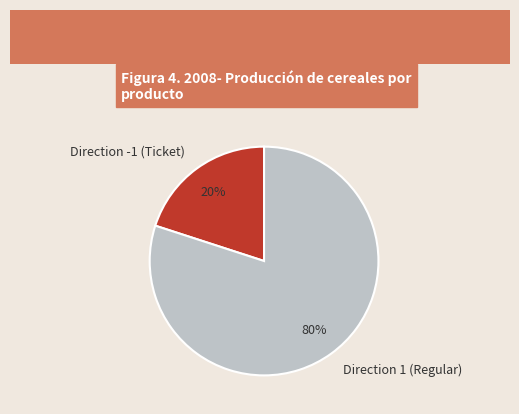

To the nearest percent, what portion does Direction 1 (Regular) represent?

80%